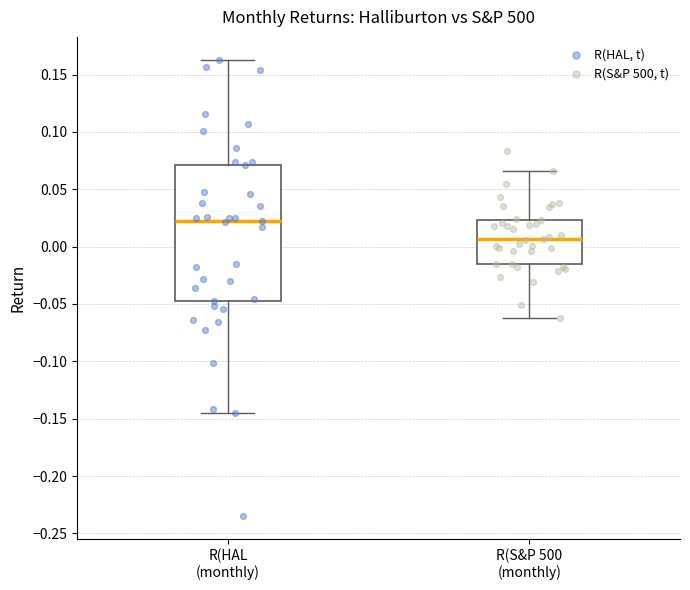

Reading left to right, read every box against the y-axis: the position of its median line, the range the box covers, and the ends of its whiskers. The values are not printed on the chart, so give them approximately, as read against the axis.

R(HAL (monthly): median 0.020, box -0.045 to 0.070, whiskers -0.145 to 0.165
R(S&P 500 (monthly): median 0.005, box -0.015 to 0.025, whiskers -0.065 to 0.065